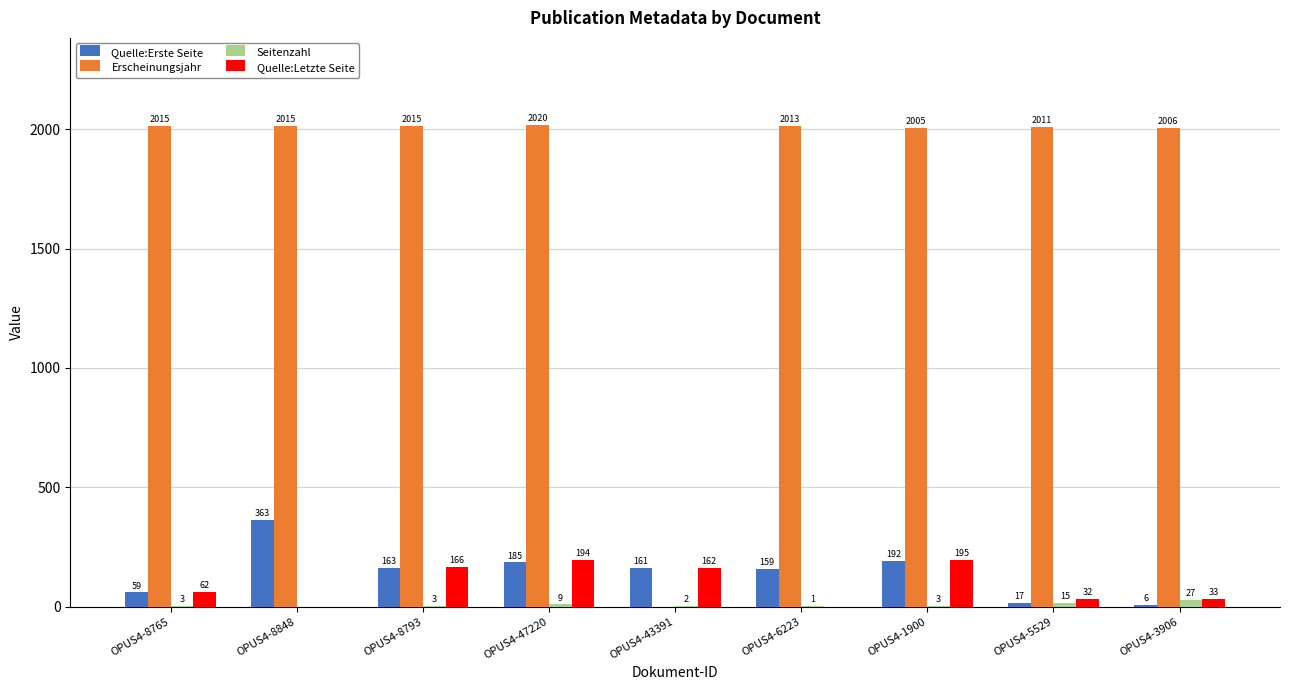

Reading right to left, list all the values displayed in this chart.

Quelle:Erste Seite: OPUS4-3906=6	OPUS4-5529=17	OPUS4-1900=192	OPUS4-6223=159	OPUS4-43391=161	OPUS4-47220=185	OPUS4-8793=163	OPUS4-8848=363	OPUS4-8765=59
Erscheinungsjahr: OPUS4-3906=2006	OPUS4-5529=2011	OPUS4-1900=2005	OPUS4-6223=2013	OPUS4-43391=0	OPUS4-47220=2020	OPUS4-8793=2015	OPUS4-8848=2015	OPUS4-8765=2015
Seitenzahl: OPUS4-3906=27	OPUS4-5529=15	OPUS4-1900=3	OPUS4-6223=1	OPUS4-43391=2	OPUS4-47220=9	OPUS4-8793=3	OPUS4-8848=0	OPUS4-8765=3
Quelle:Letzte Seite: OPUS4-3906=33	OPUS4-5529=32	OPUS4-1900=195	OPUS4-6223=0	OPUS4-43391=162	OPUS4-47220=194	OPUS4-8793=166	OPUS4-8848=0	OPUS4-8765=62